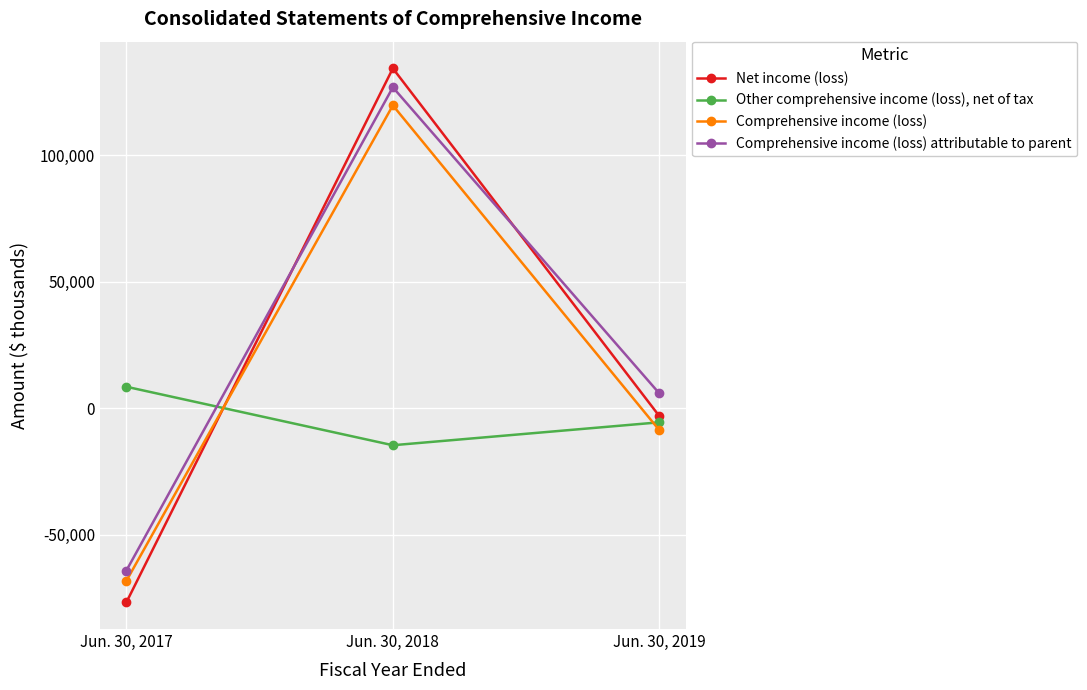

Reading left to right, transcribe all the data shown in this chart.

Net income (loss): -76789	134448	-3117
Other comprehensive income (loss), net of tax: 8496	-14643	-5575
Comprehensive income (loss): -68293	119805	-8692
Comprehensive income (loss) attributable to parent: -64227	126951	5852